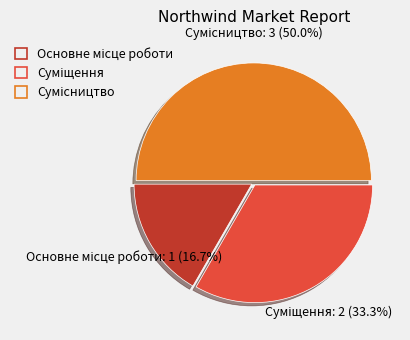

Count the number of slices in the pie.

3